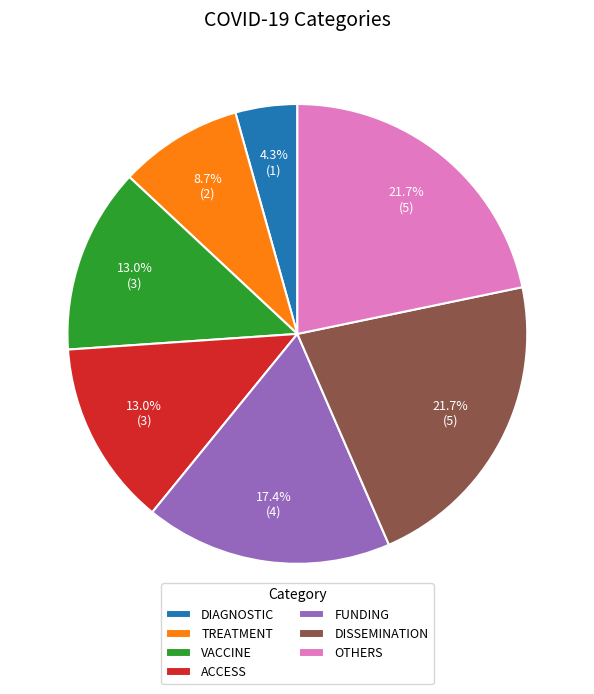

What is the total percentage of VACCINE and OTHERS?

34.8%